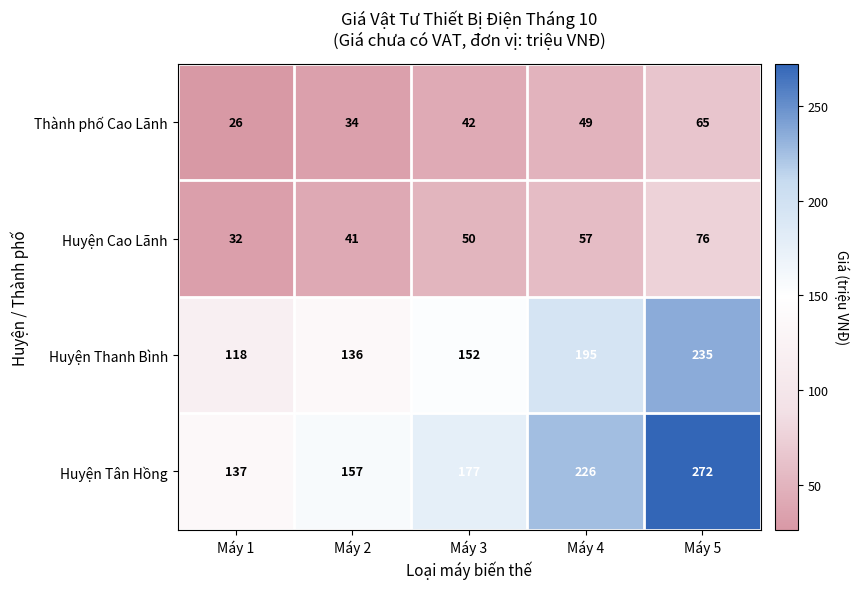

What is the difference between the second highest and second lowest values in the Huyện Cao Lãnh series?

16